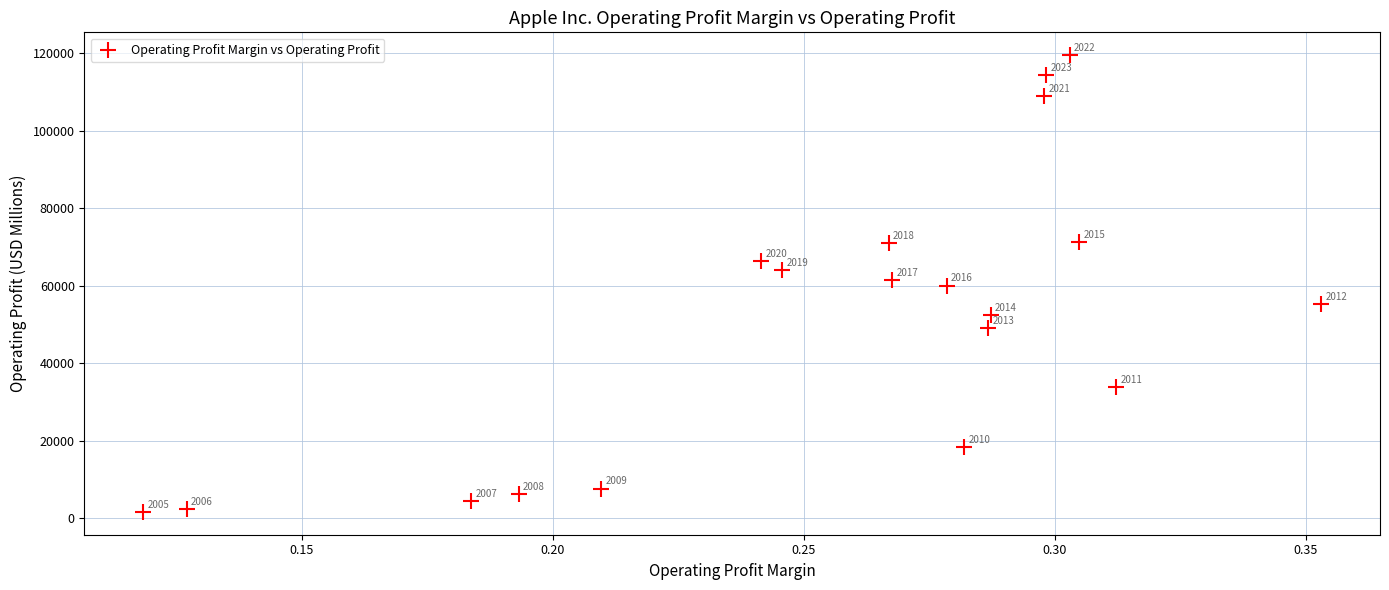

What is the range of Y values (max minus min)?

117787